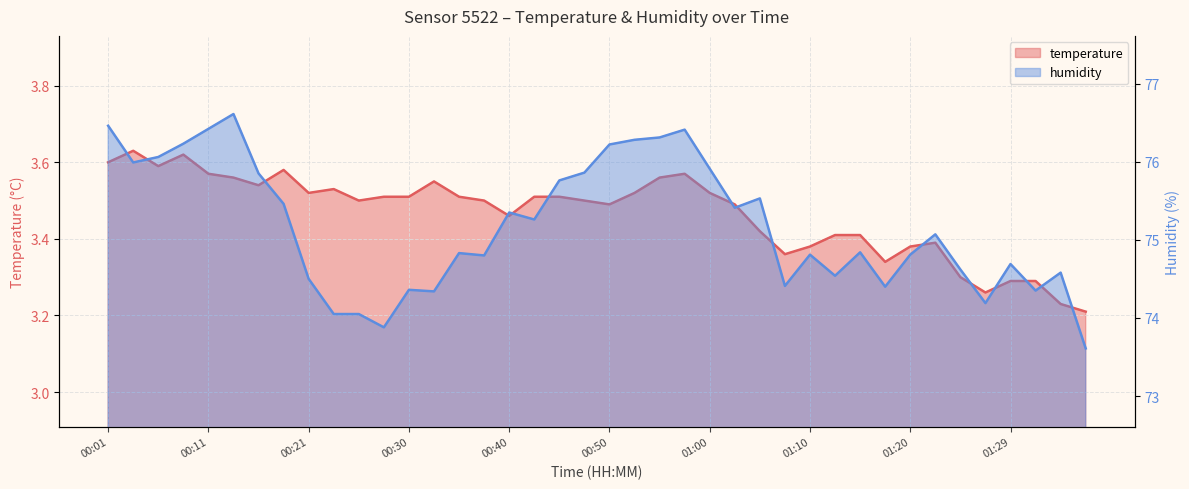

How many interior local valleys does the humidity series have?

11